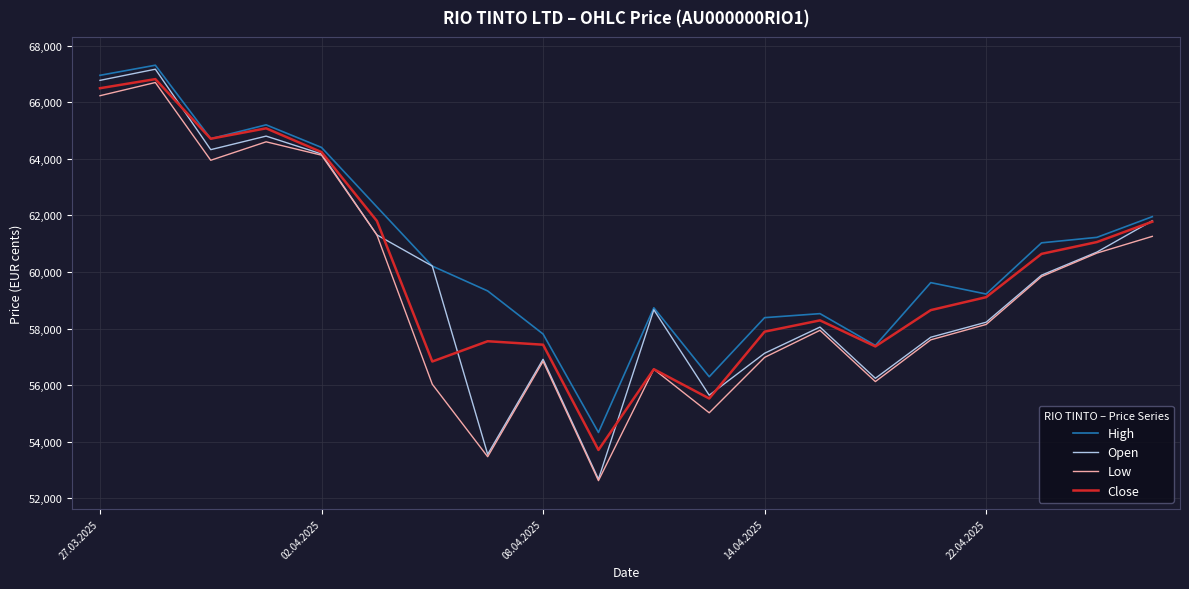

At how many categories does at least one series exceed 66334?

2